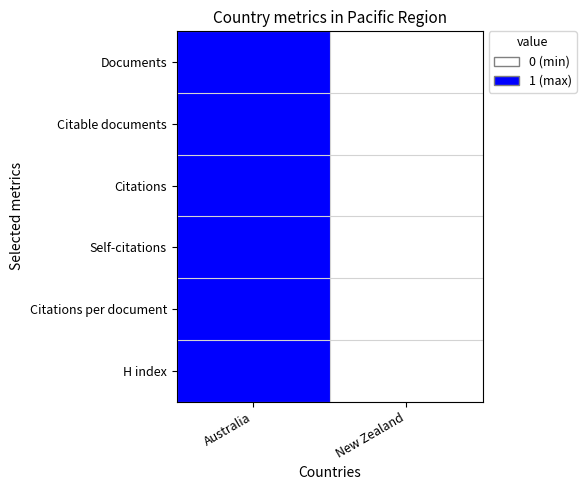

Reading right to left, list all the values displayed in this chart.

Documents: New Zealand=0	Australia=1
Citable documents: New Zealand=0	Australia=1
Citations: New Zealand=0	Australia=1
Self-citations: New Zealand=0	Australia=1
Citations per document: New Zealand=0	Australia=1
H index: New Zealand=0	Australia=1